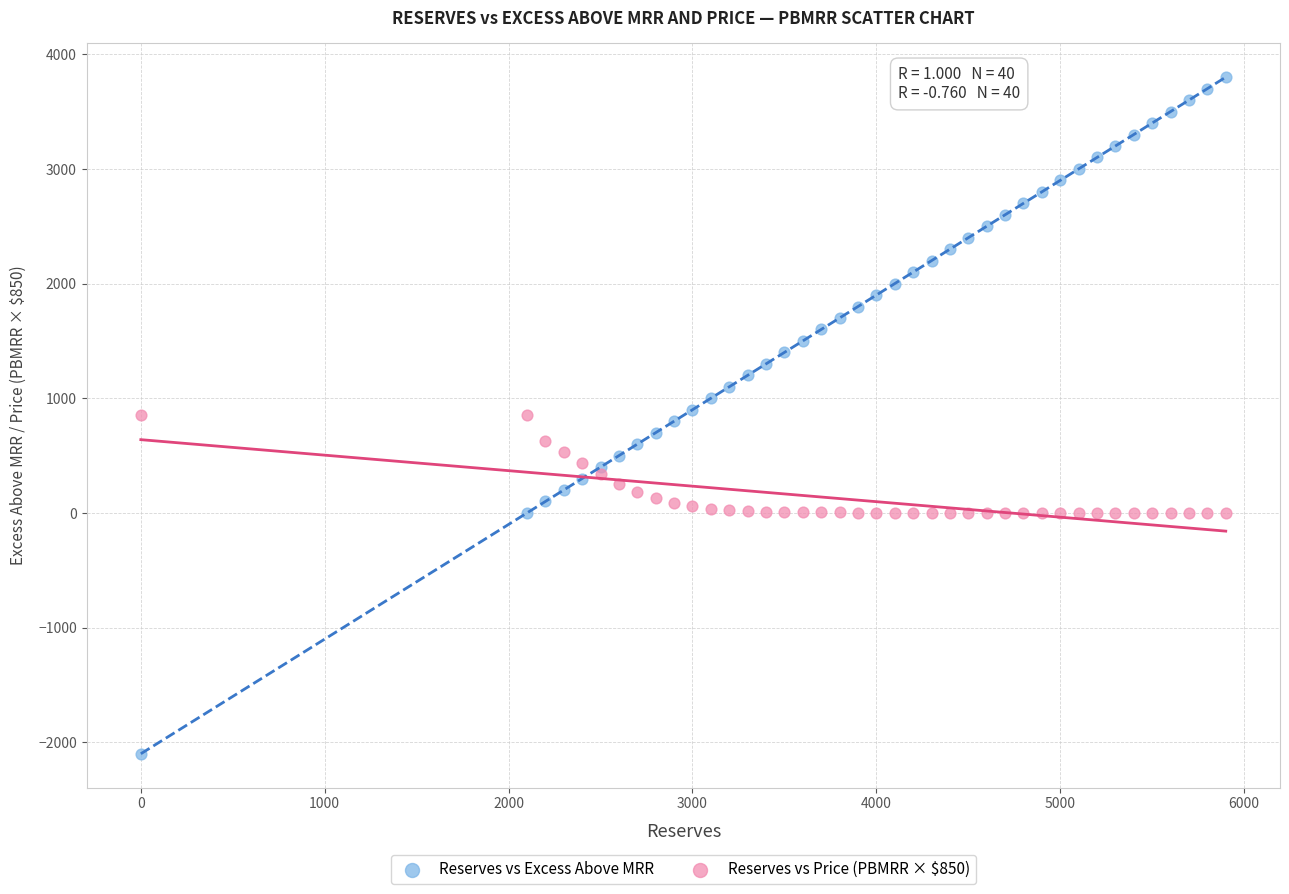

Which series contains the highest Y value?

Reserves vs Excess Above MRR